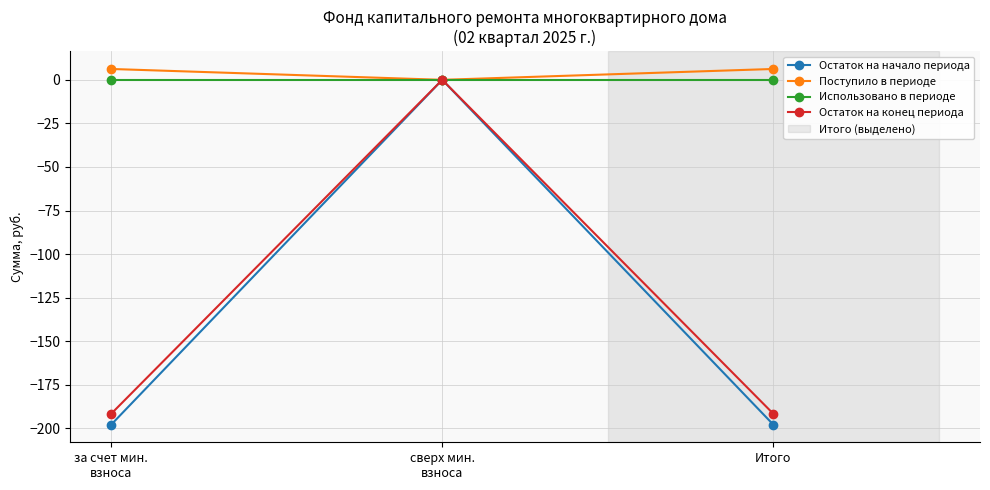

True or false: Остаток на конец периода has a value of -191.5 at за счет мин.
взноса.

True